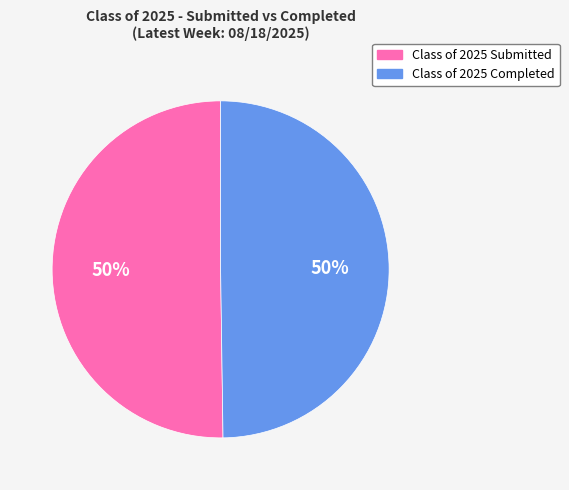

The Class of 2025 Submitted slice represents 40% of the pie. True or false?

False